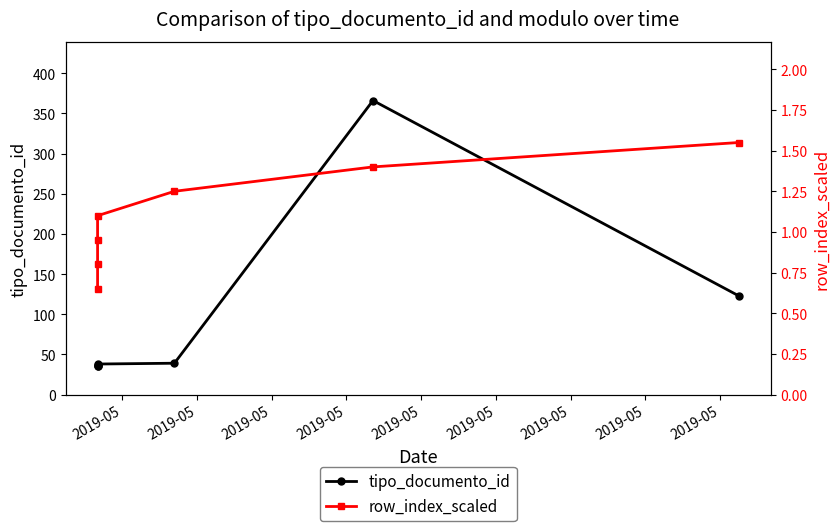

How many lines are shown in the chart?

2